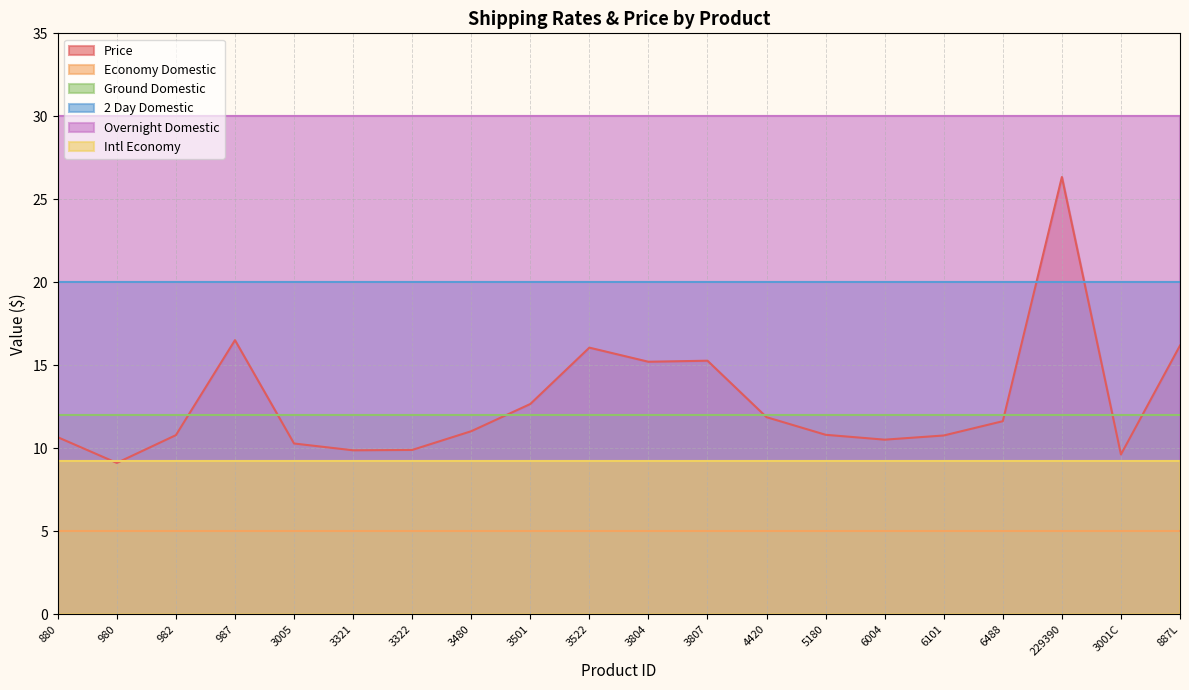

At which category is the sum across all series the highest?

229390